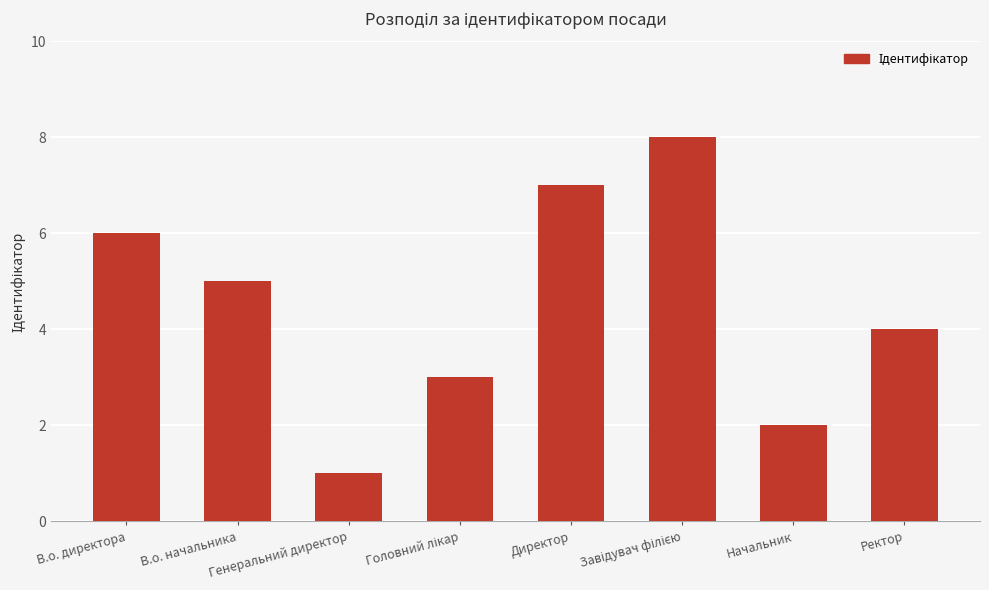

What is the difference between the second highest and second lowest values?

5